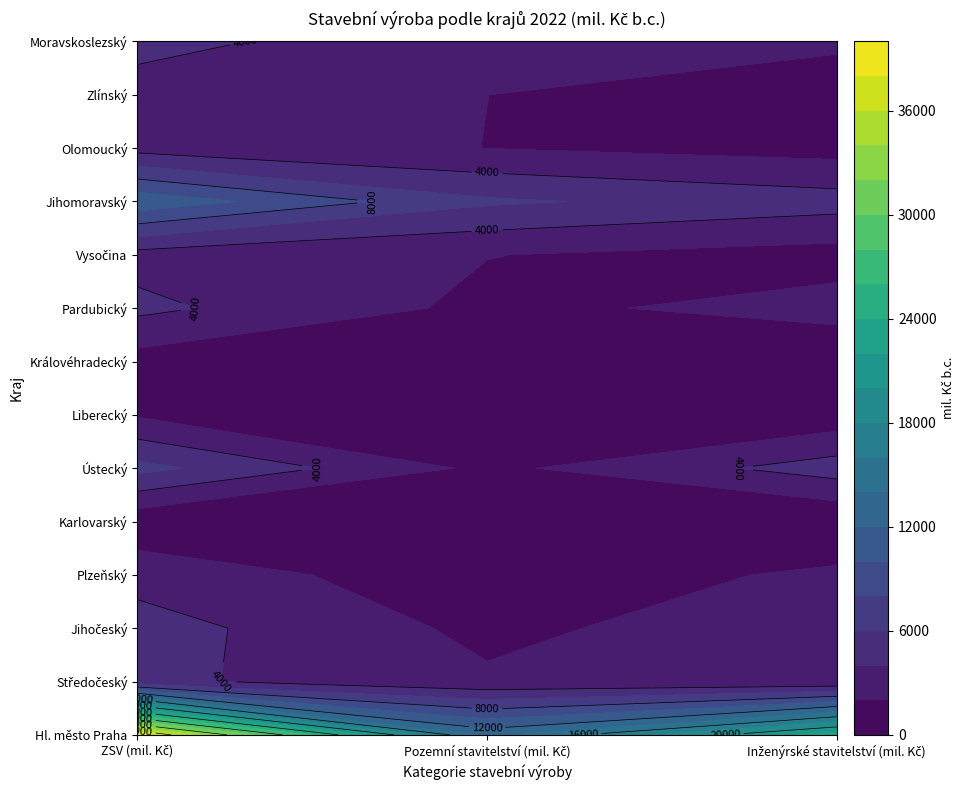

What is the sum of the Zlínský values at ZSV (mil. Kč) and Pozemní stavitelství (mil. Kč)?

4967